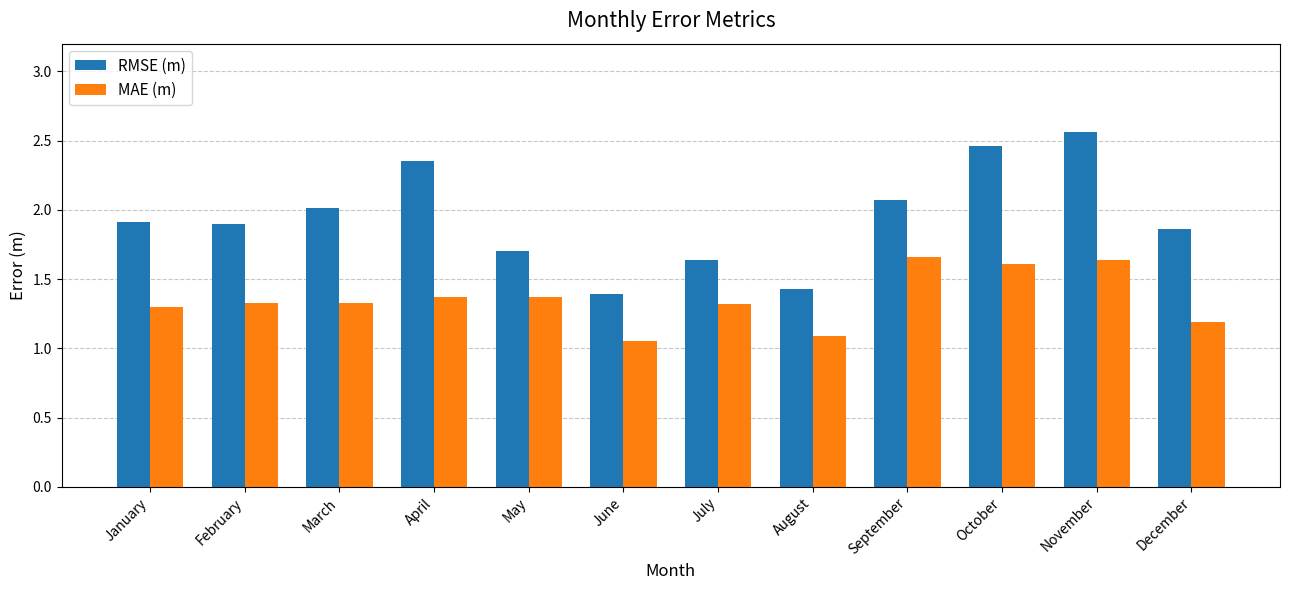

What are all the series names shown in the legend?

RMSE (m), MAE (m)